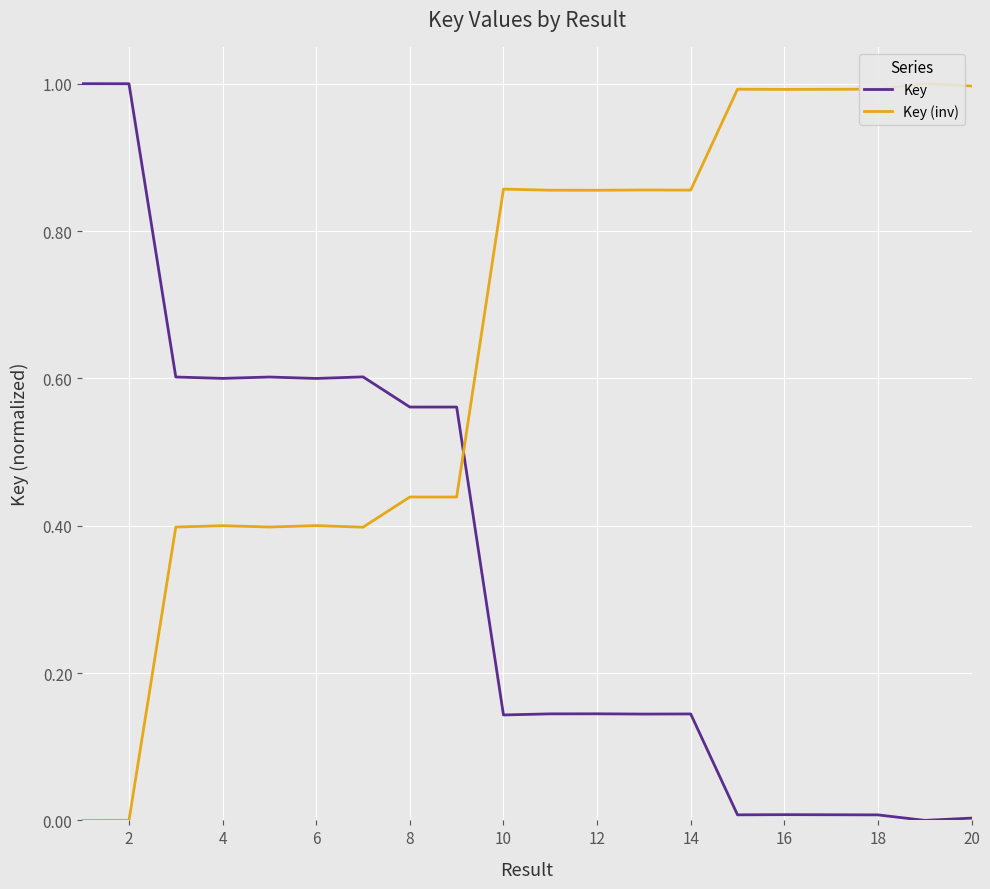

Which series has the largest total across all categories?

Key (inv)